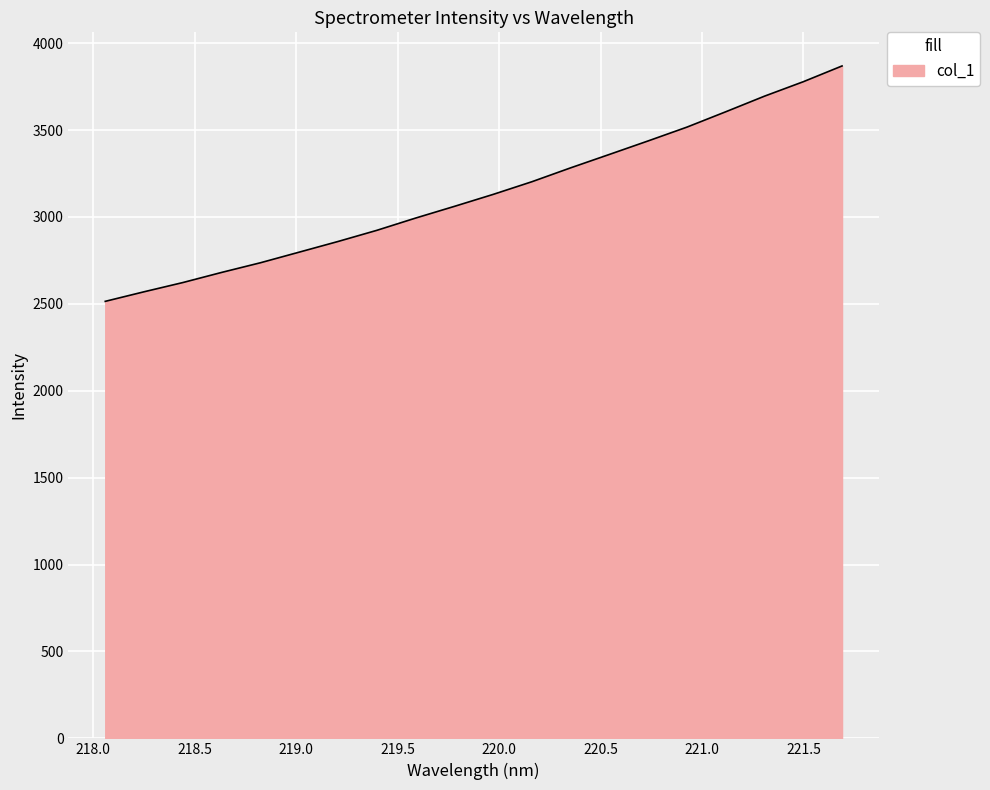

How many distinct data groups are displayed?

1